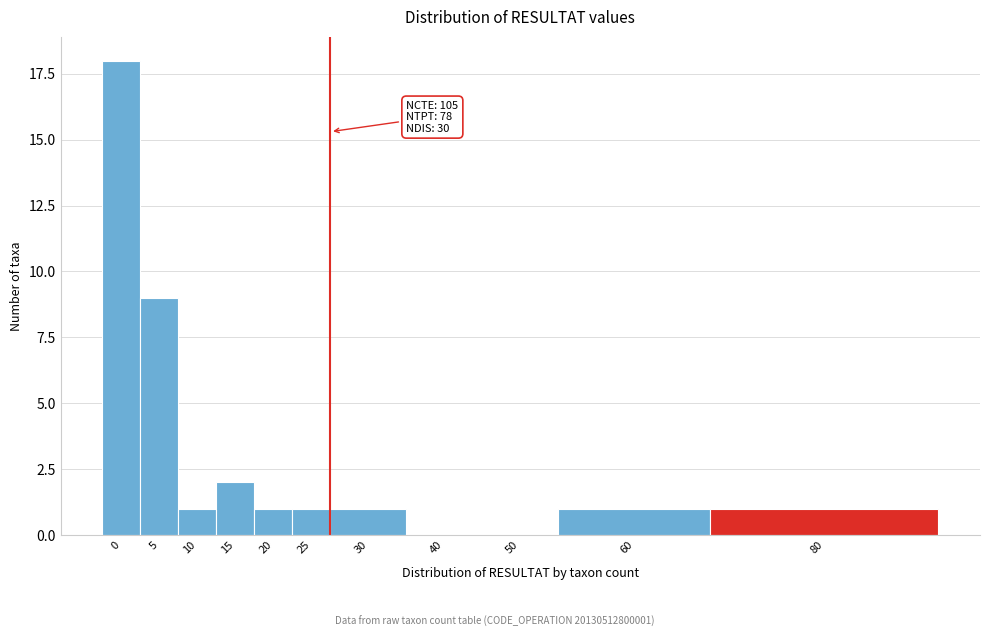

Reading right to left, list all the values displayed in this chart.

80=1	60=1	50=0	40=0	30=1	25=1	20=1	15=2	10=1	5=9	0=18